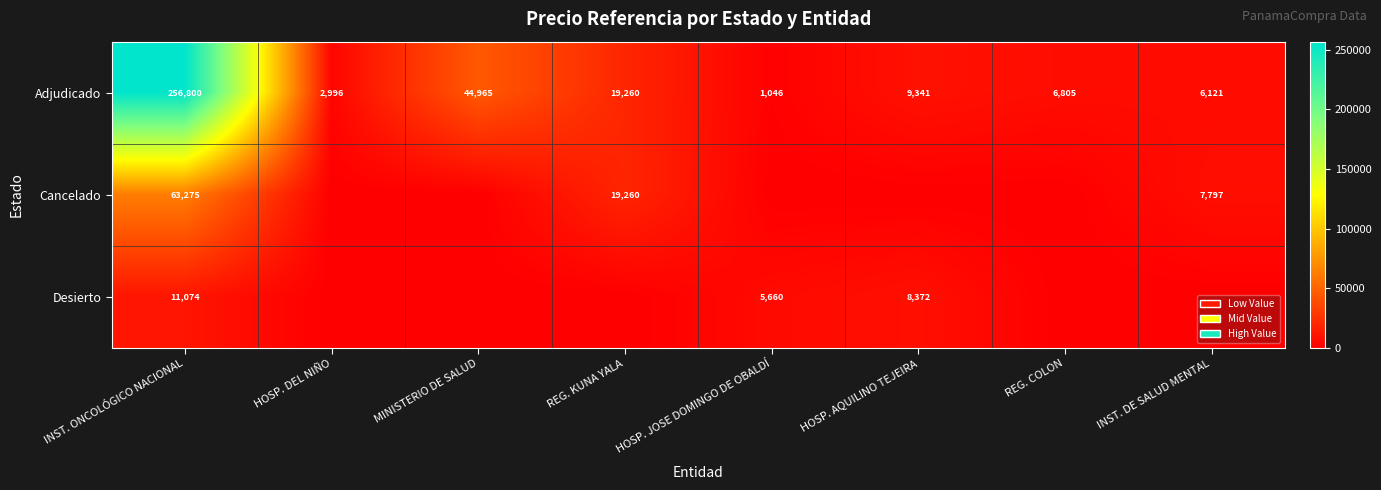

At which label does Adjudicado reach its peak?

INST. ONCOLÓGICO NACIONAL